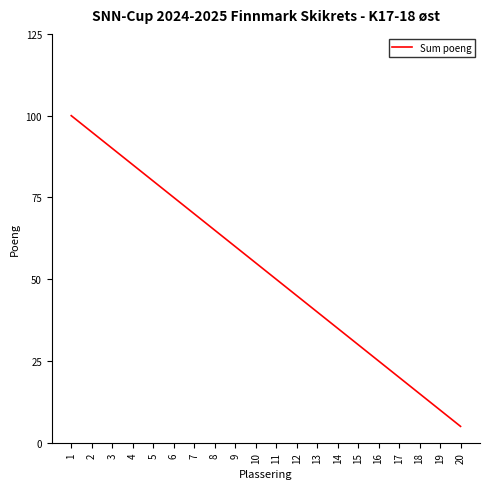

How many values are below 55?

10